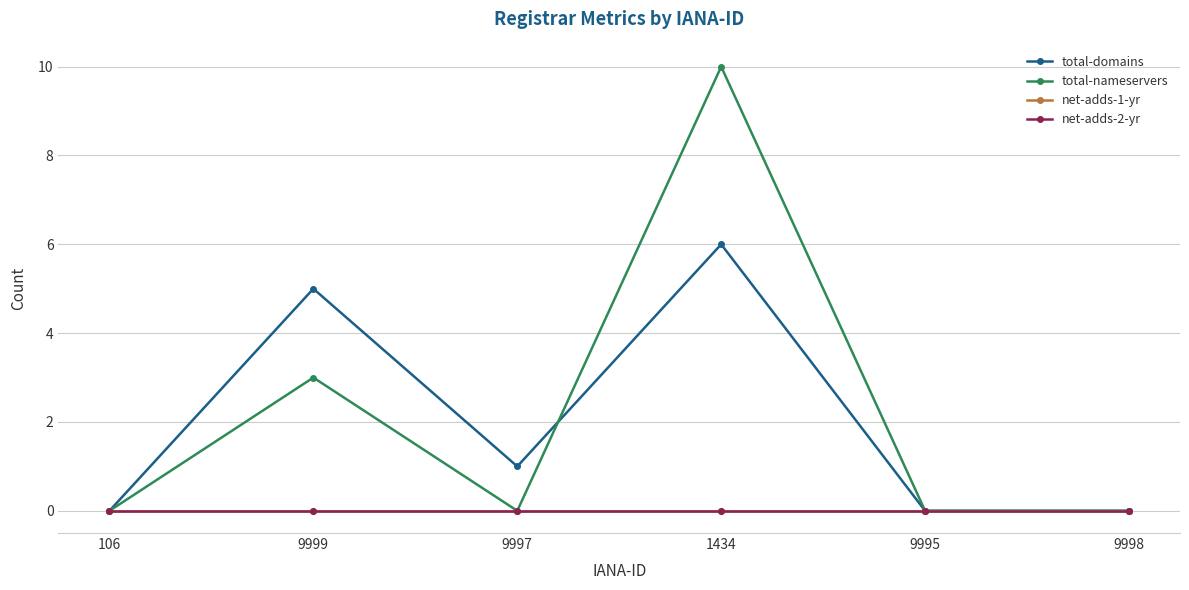

Is this an area chart (filled region under the line)?

No